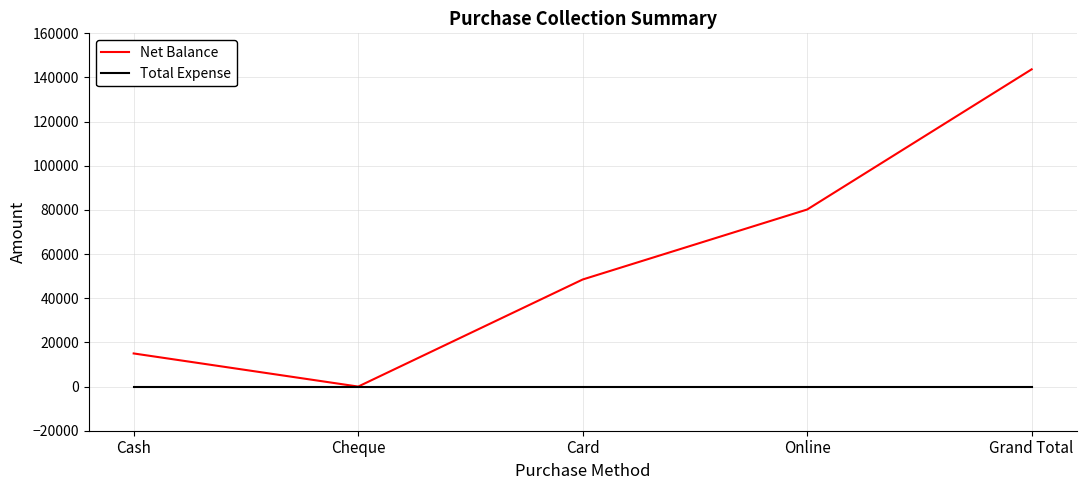

List the series in order of their overall mean, highest first.

Net Balance, Total Expense